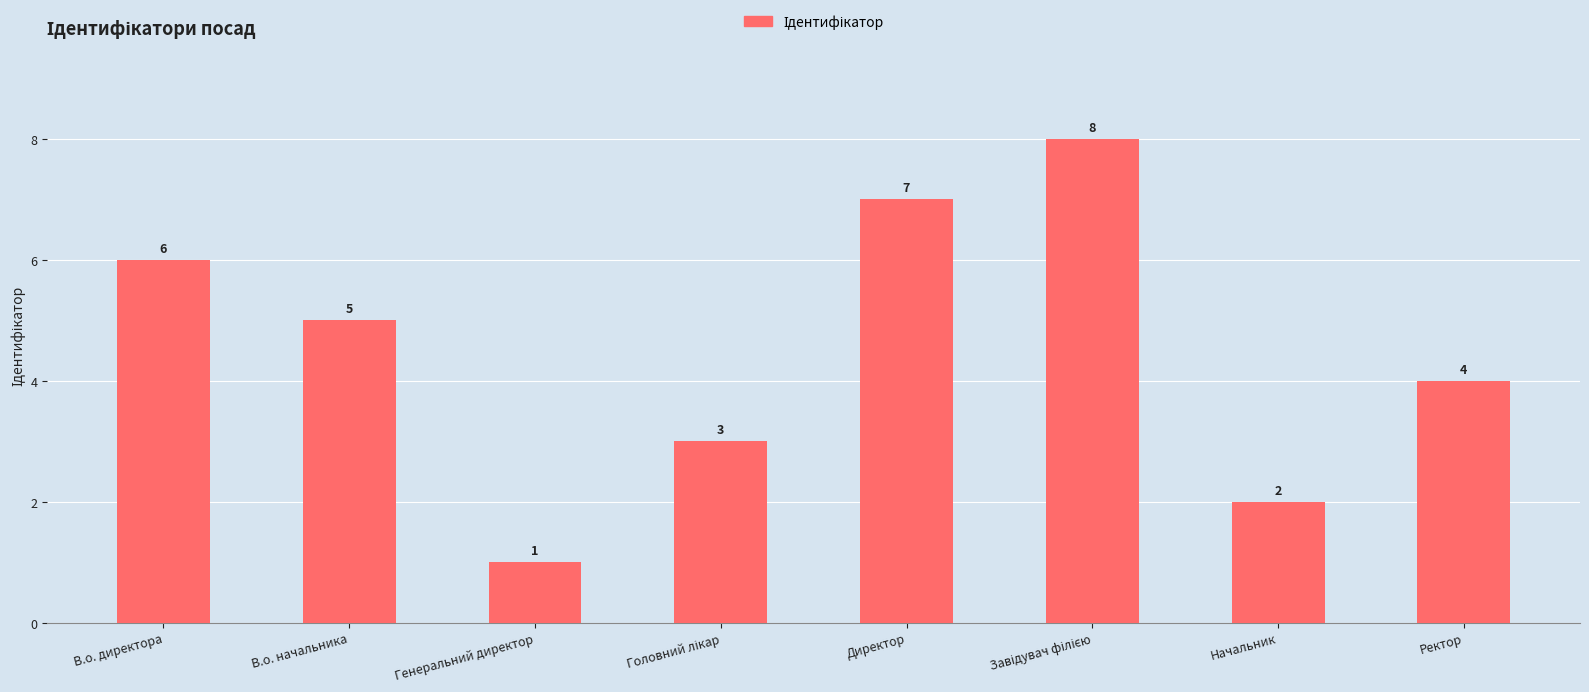

What is the value of the 3rd bar from the left?

1